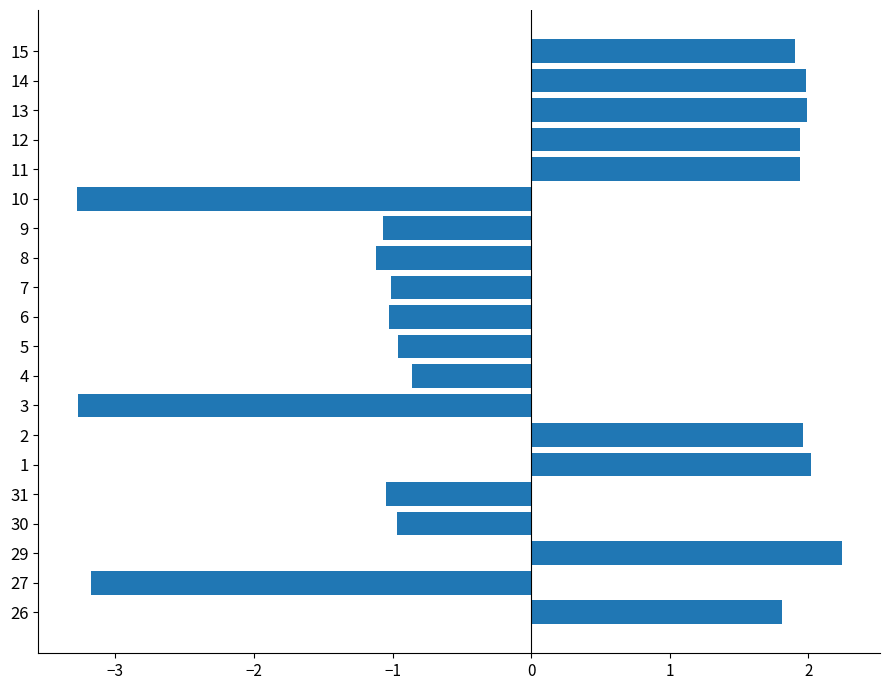

Approximately how many times larger is the value at 13 compared to 15?

1.0